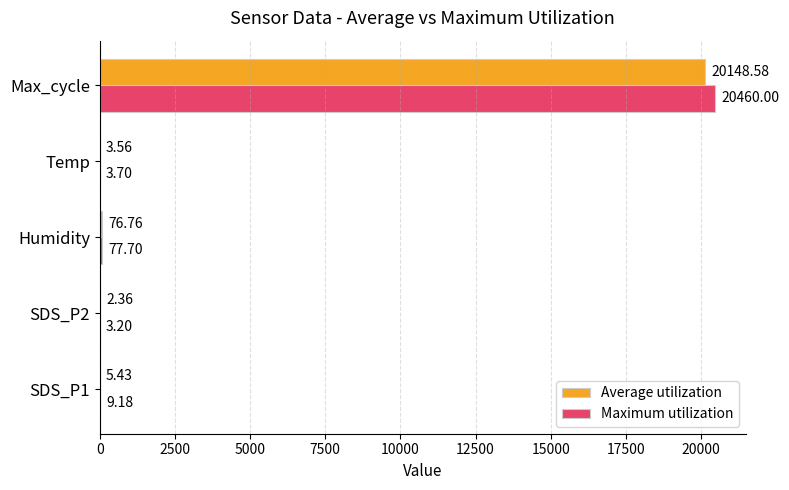

What is the average value of the Average utilization series?

4047.3